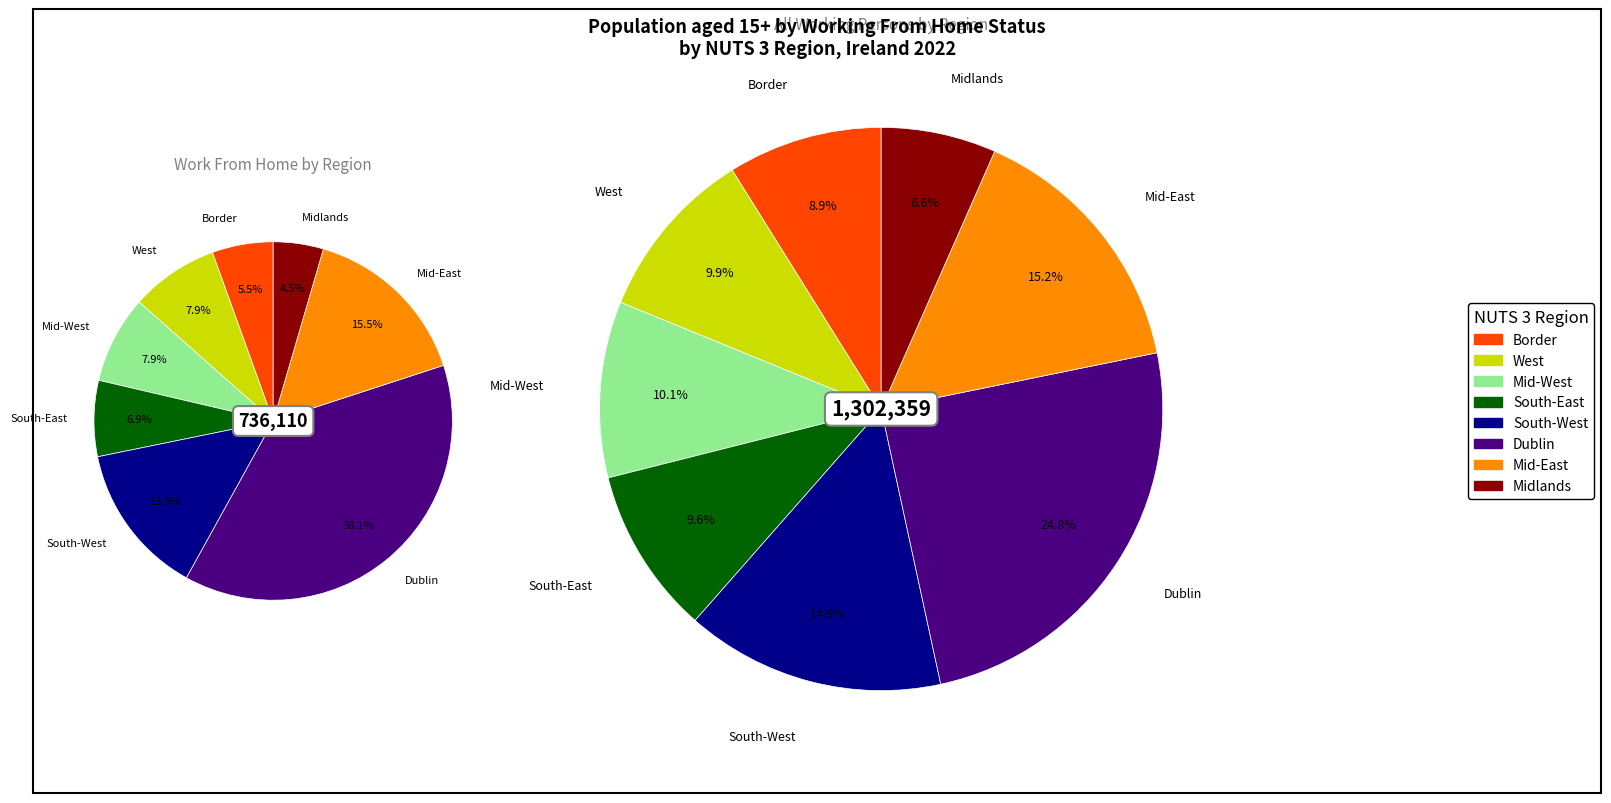

Which slice is the largest?

Dublin